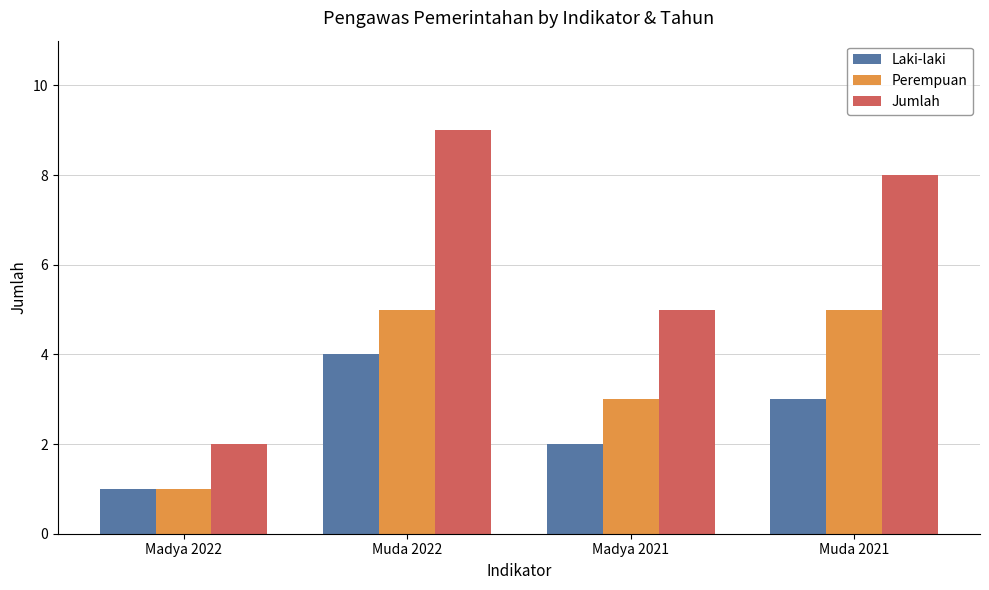

What are all the series names shown in the legend?

Laki-laki, Perempuan, Jumlah